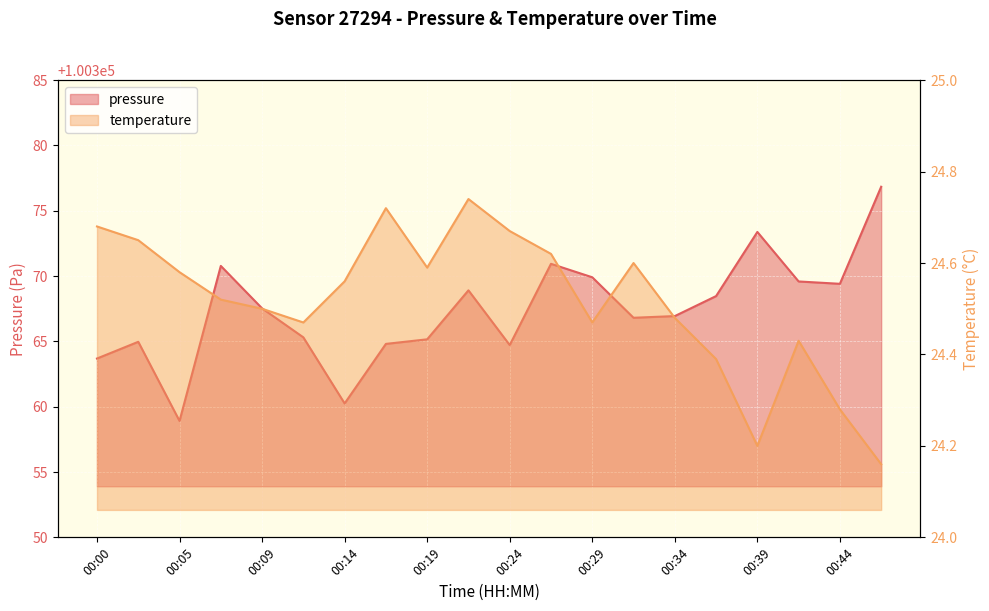

What are all the series names shown in the legend?

pressure, temperature